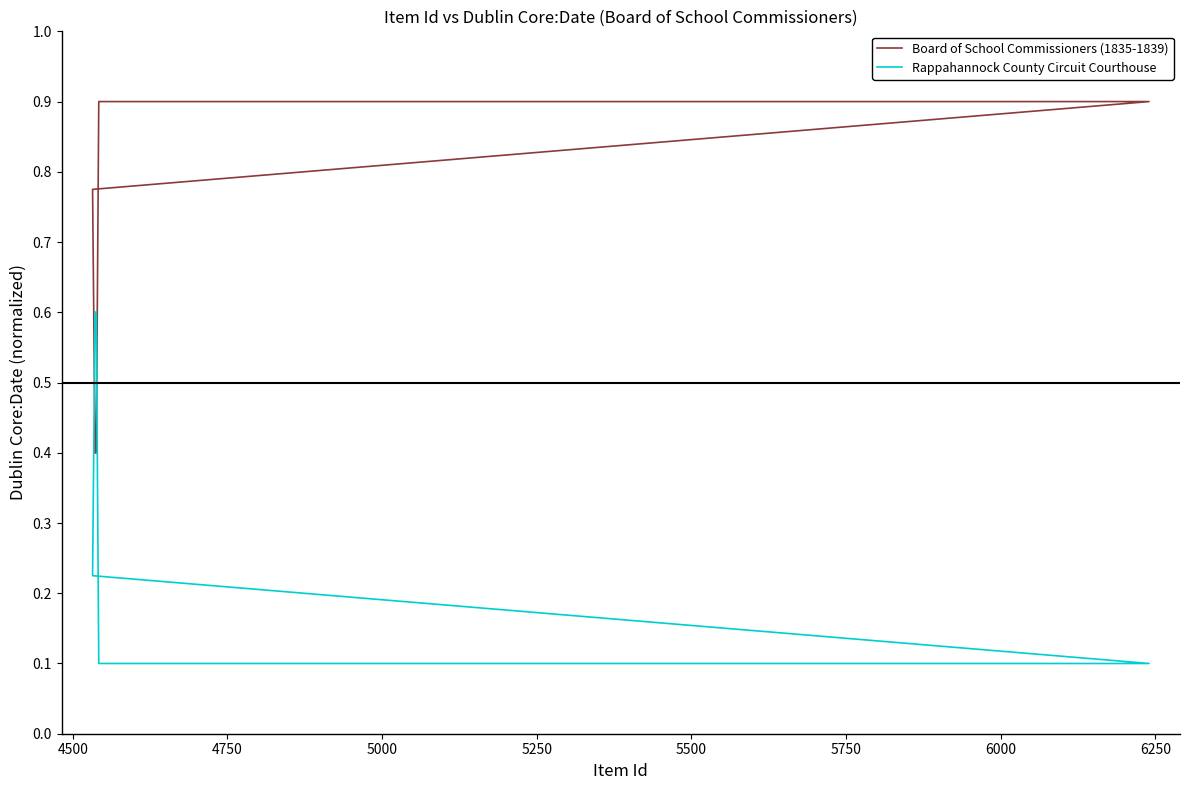

What is the difference between the highest and lowest values at 4500?

0.6